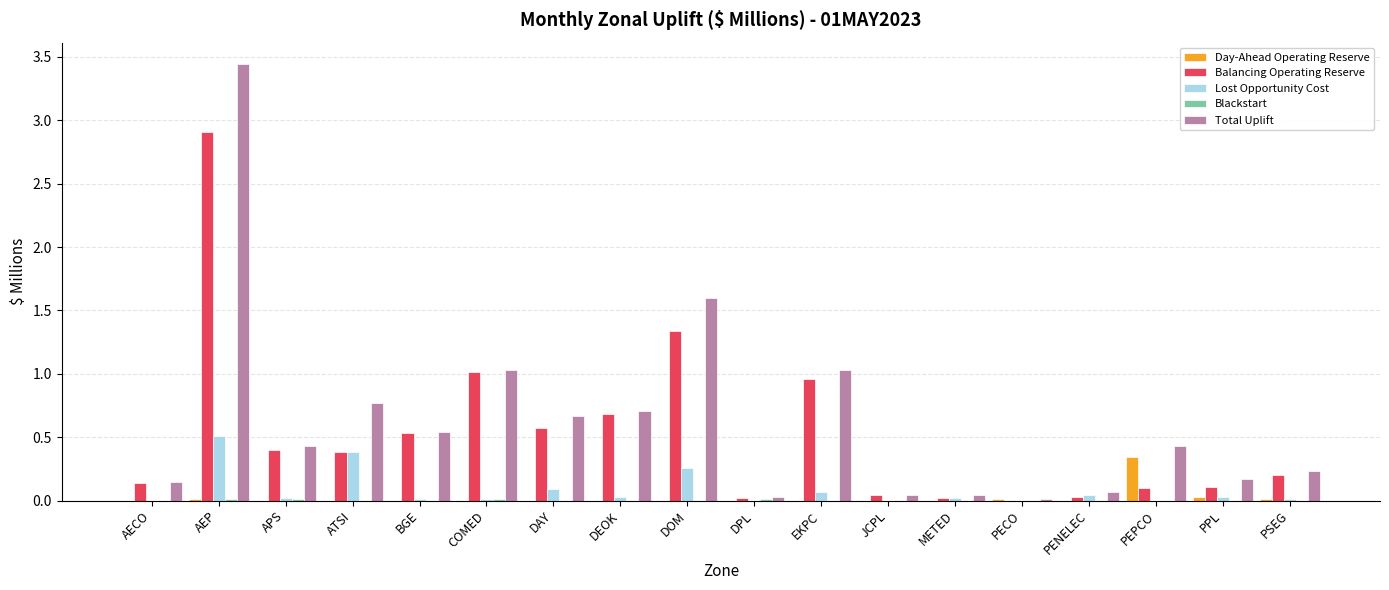

What is the total value across all series at PEPCO?

0.9